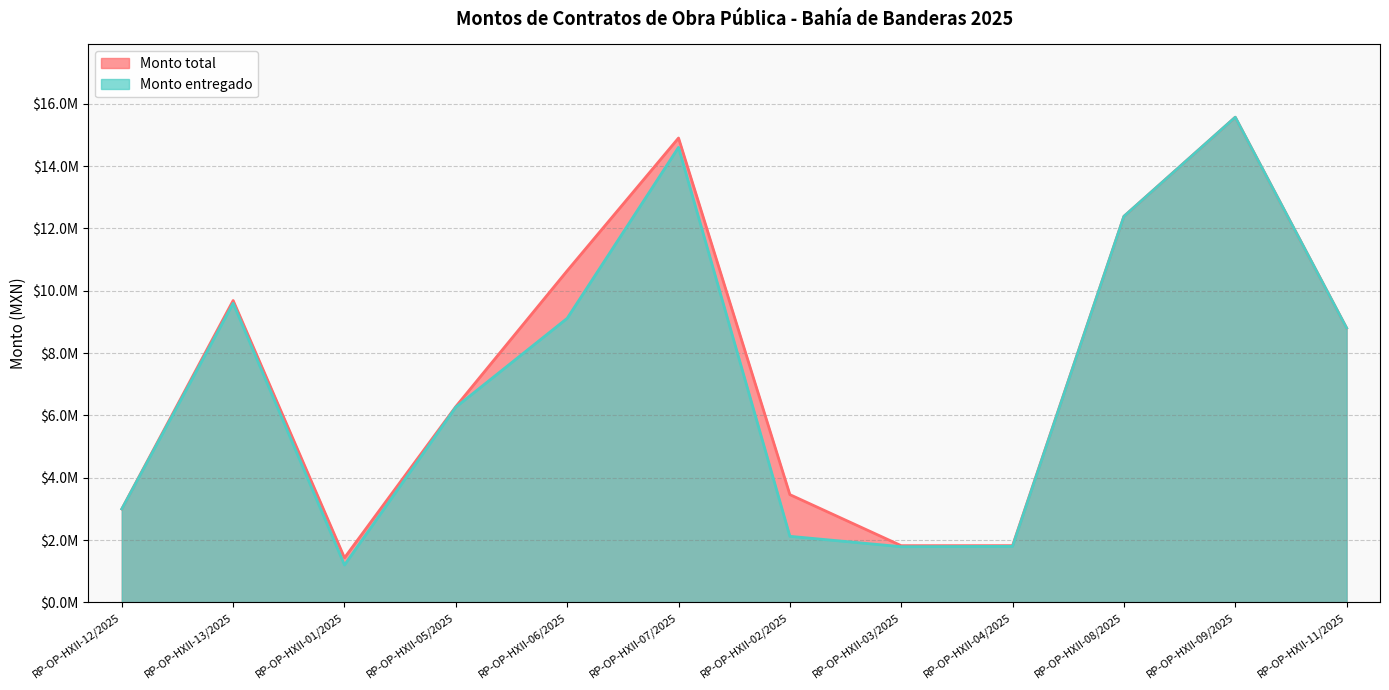

Is it true that Monto total equals 14900000.0 at RP-OP-HXII-07/2025?

True